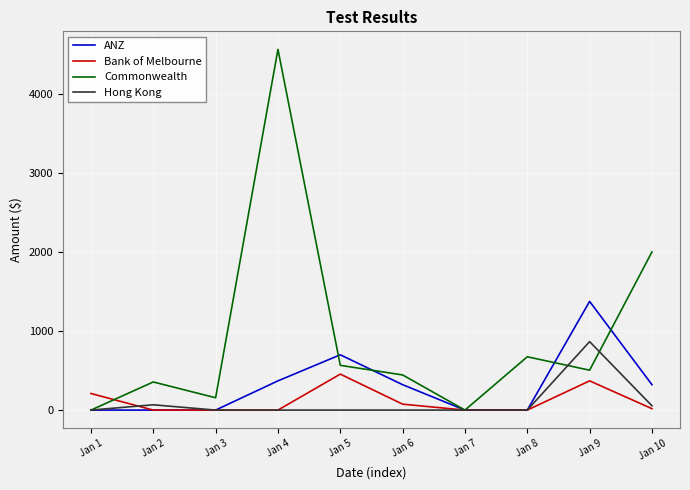

What are all the series names shown in the legend?

ANZ, Bank of Melbourne, Commonwealth, Hong Kong